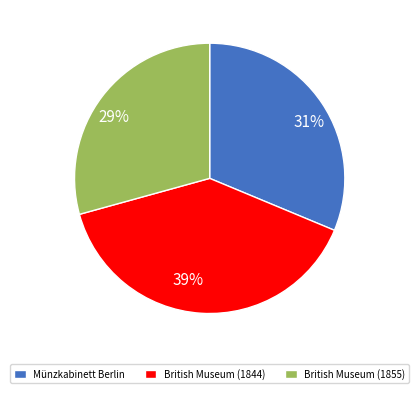

Which category has the biggest portion of the pie?

British Museum (1844)